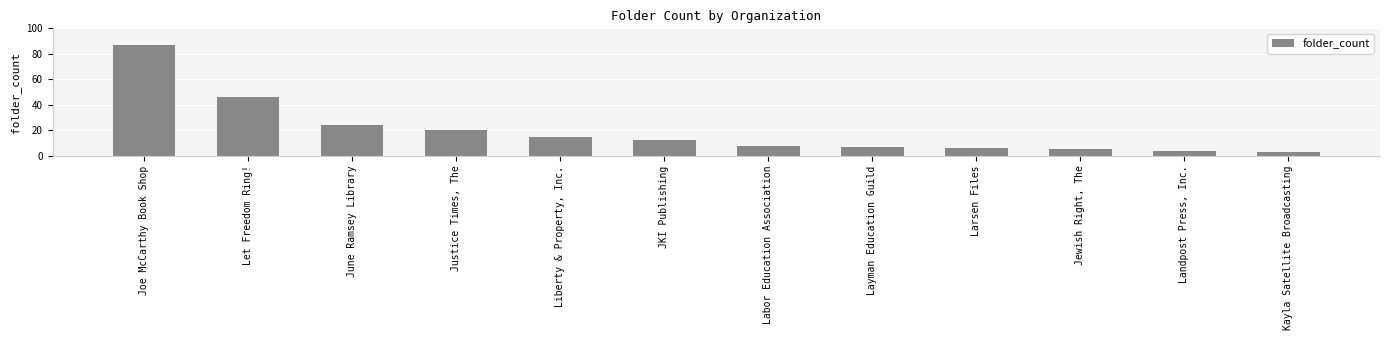

Are the bars horizontal?

No